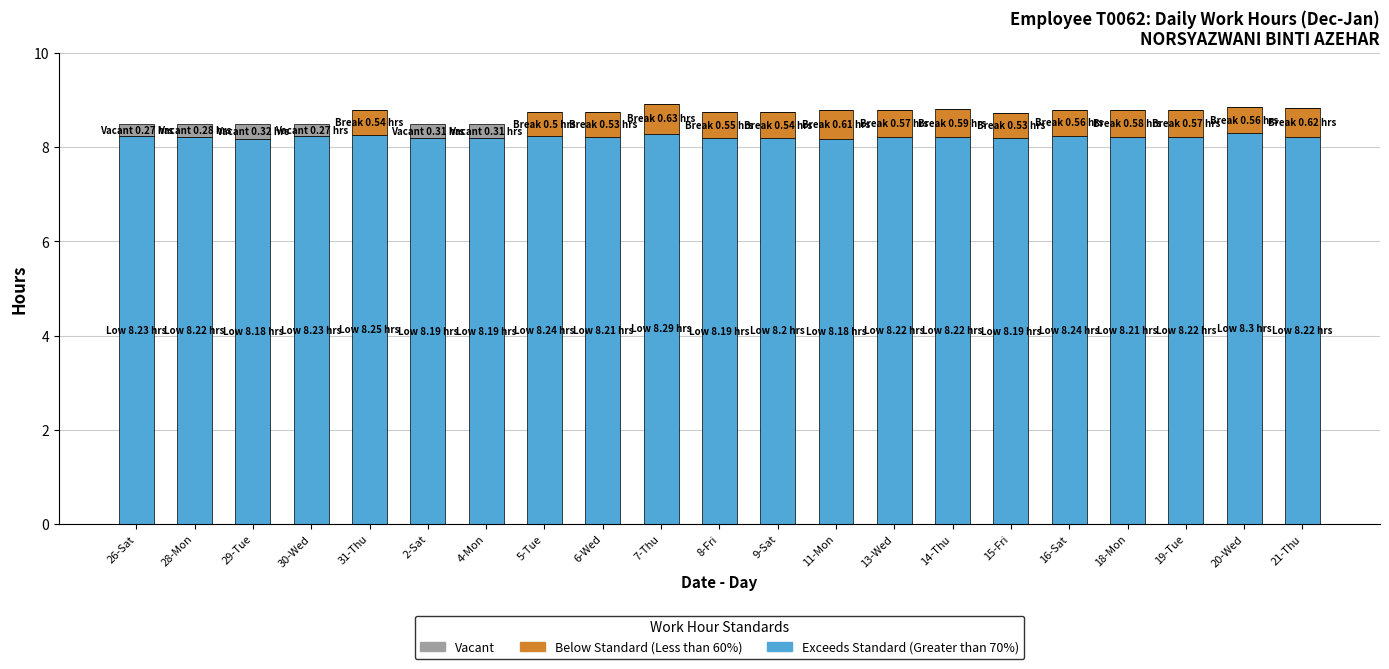

What is the total value across all series at 11-Mon?

8.8